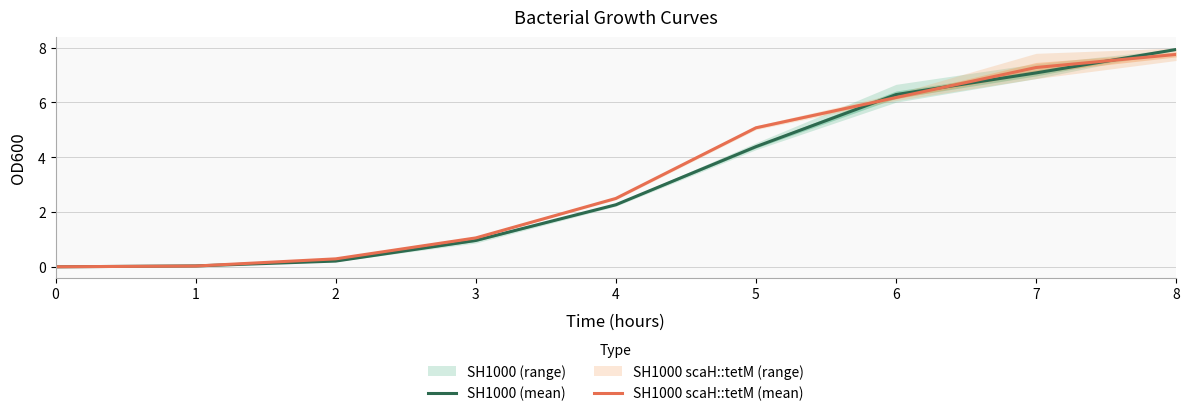

True or false: SH1000 (mean) and SH1000 scaH::tetM (mean) intersect in this chart.

True